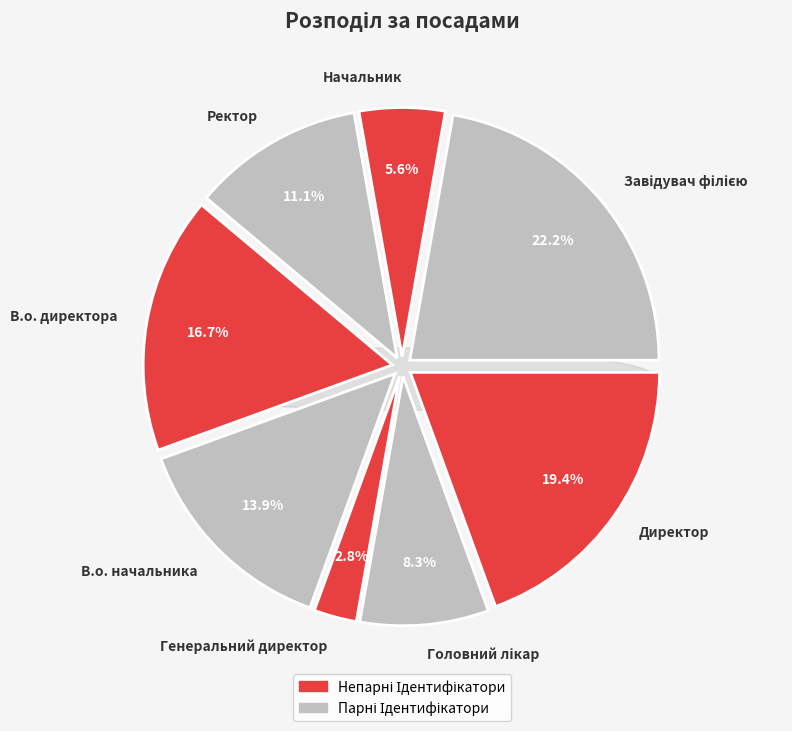

Count the number of slices in the pie.

8